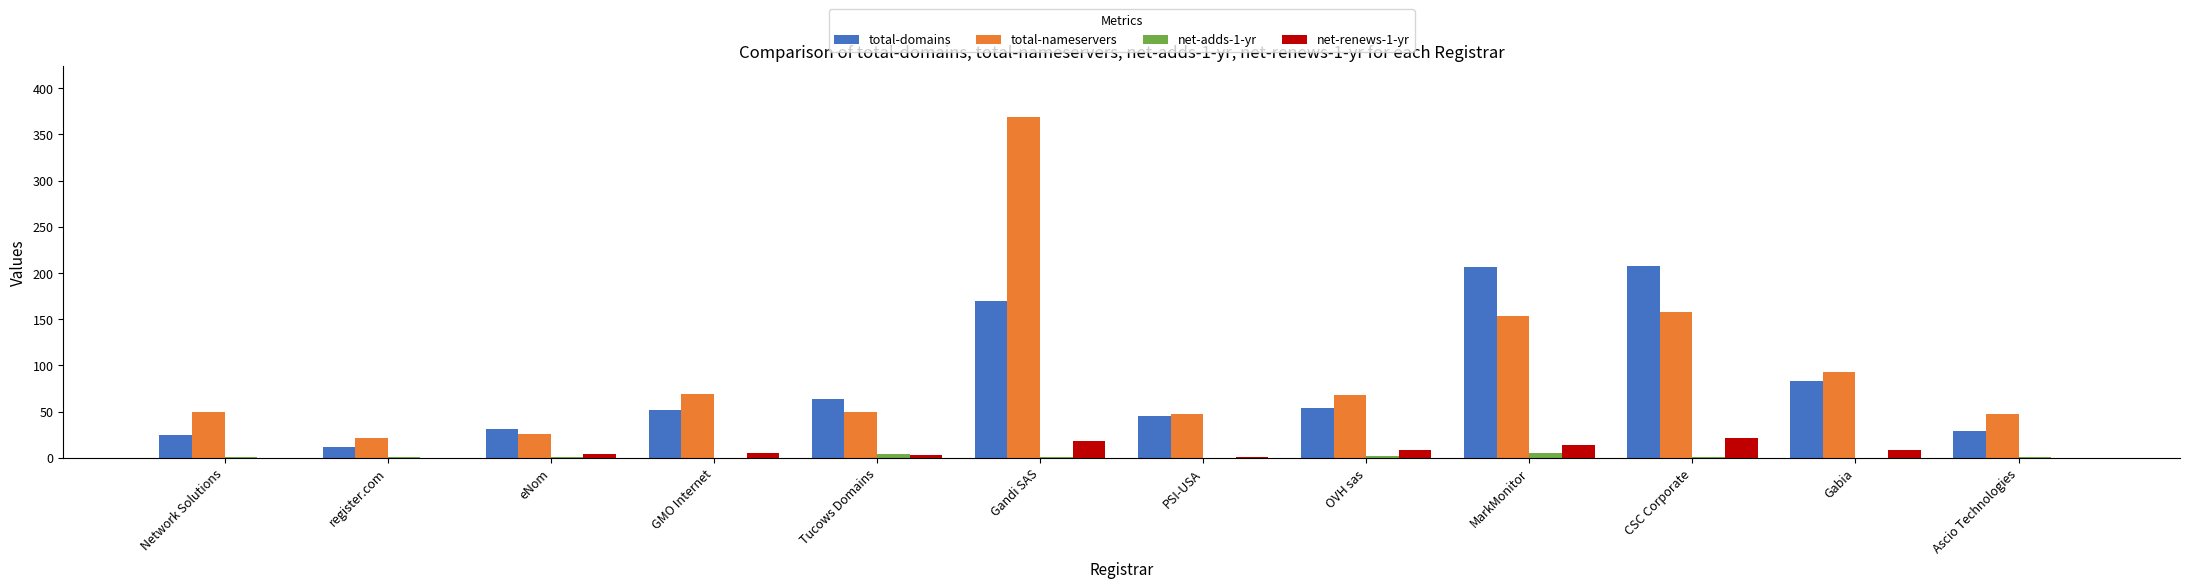

What is the sum of all total-domains values?

980